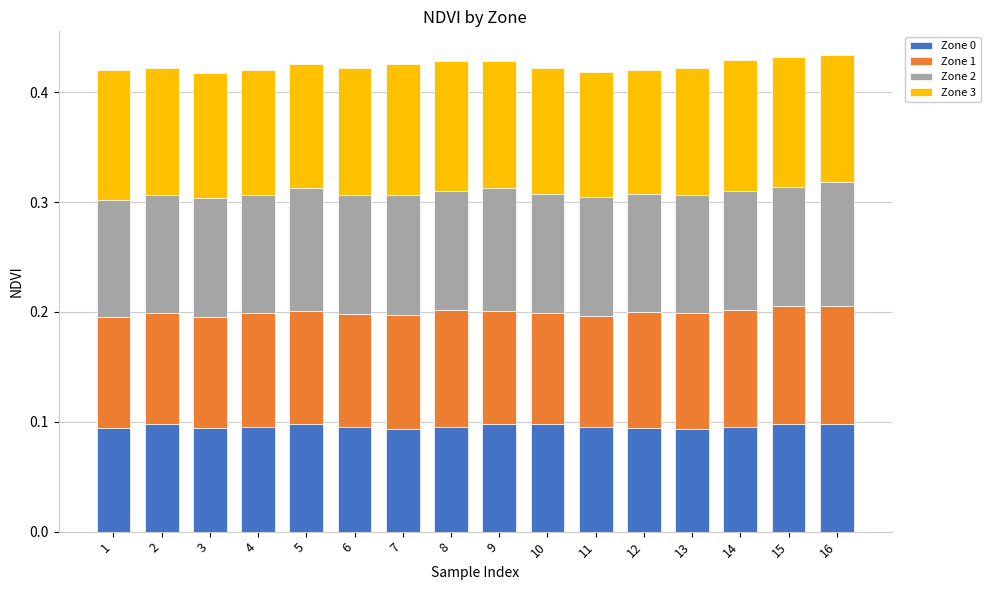

Is it true that Zone 0 equals 0.1 at 7?

True